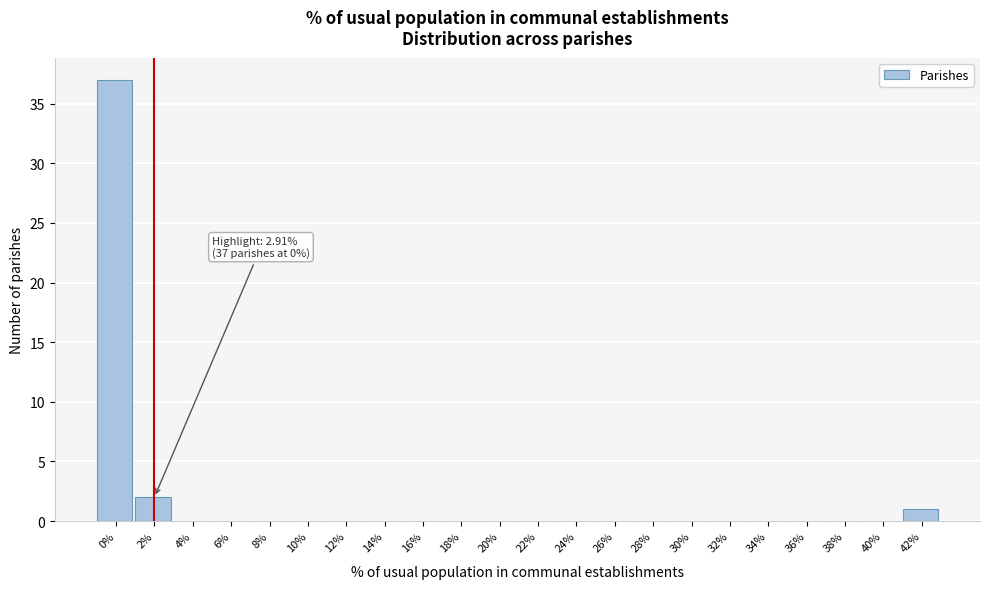

Reading left to right, list all the values displayed in this chart.

0%=37	2%=2	4%=0	6%=0	8%=0	10%=0	12%=0	14%=0	16%=0	18%=0	20%=0	22%=0	24%=0	26%=0	28%=0	30%=0	32%=0	34%=0	36%=0	38%=0	40%=0	42%=1